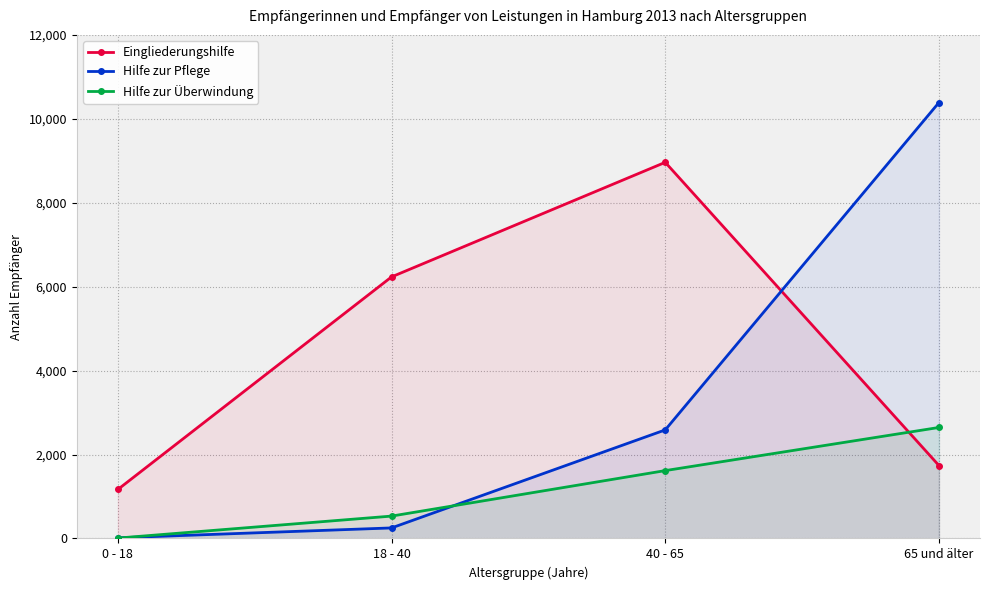

List the series in order of their overall mean, lowest first.

Hilfe zur Überwindung, Hilfe zur Pflege, Eingliederungshilfe